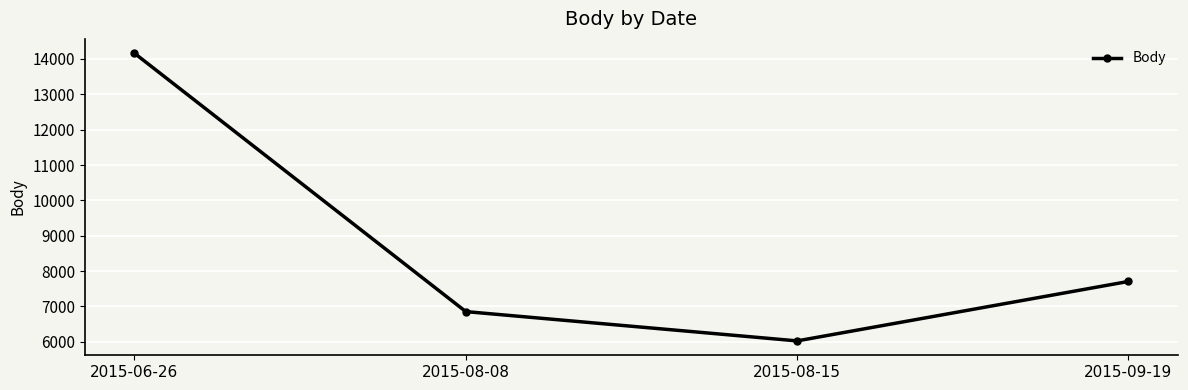

What is the difference between the maximum and second lowest values?

7308